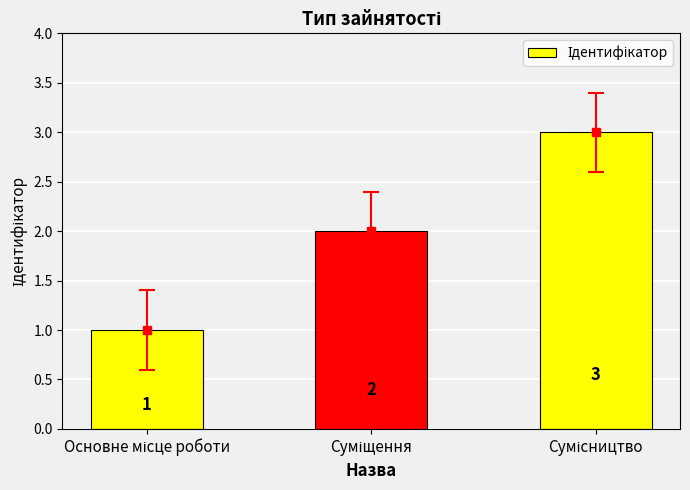

Reading left to right, what are all the values shown in this chart?

1	2	3